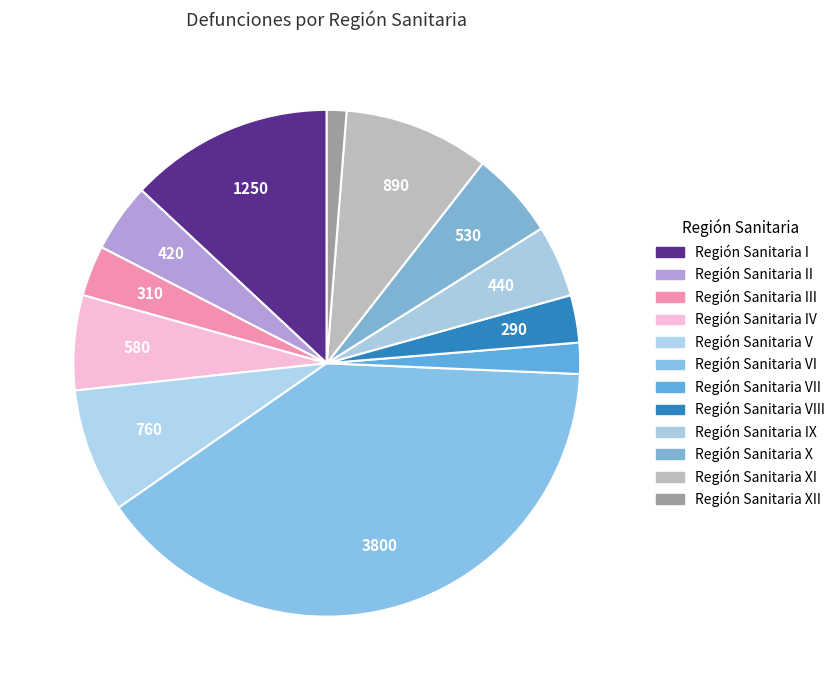

How many slices are in this pie chart?

12